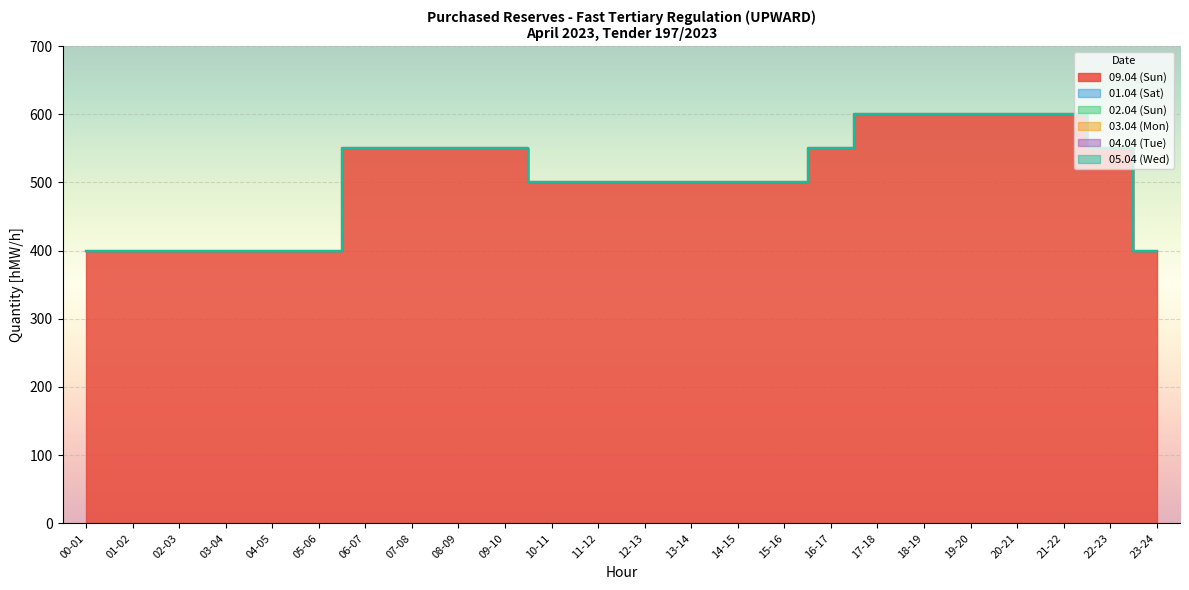

Reading left to right, extract all data points from this chart.

09.04 (Sun): 400	400	400	400	400	400	550	550	550	550	500	500	500	500	500	500	550	600	600	600	600	600	550	400
01.04 (Sat): 0	0	0	0	0	0	0	0	0	0	0	0	0	0	0	0	0	0	0	0	0	0	0	0
02.04 (Sun): 0	0	0	0	0	0	0	0	0	0	0	0	0	0	0	0	0	0	0	0	0	0	0	0
03.04 (Mon): 0	0	0	0	0	0	0	0	0	0	0	0	0	0	0	0	0	0	0	0	0	0	0	0
04.04 (Tue): 0	0	0	0	0	0	0	0	0	0	0	0	0	0	0	0	0	0	0	0	0	0	0	0
05.04 (Wed): 0	0	0	0	0	0	0	0	0	0	0	0	0	0	0	0	0	0	0	0	0	0	0	0